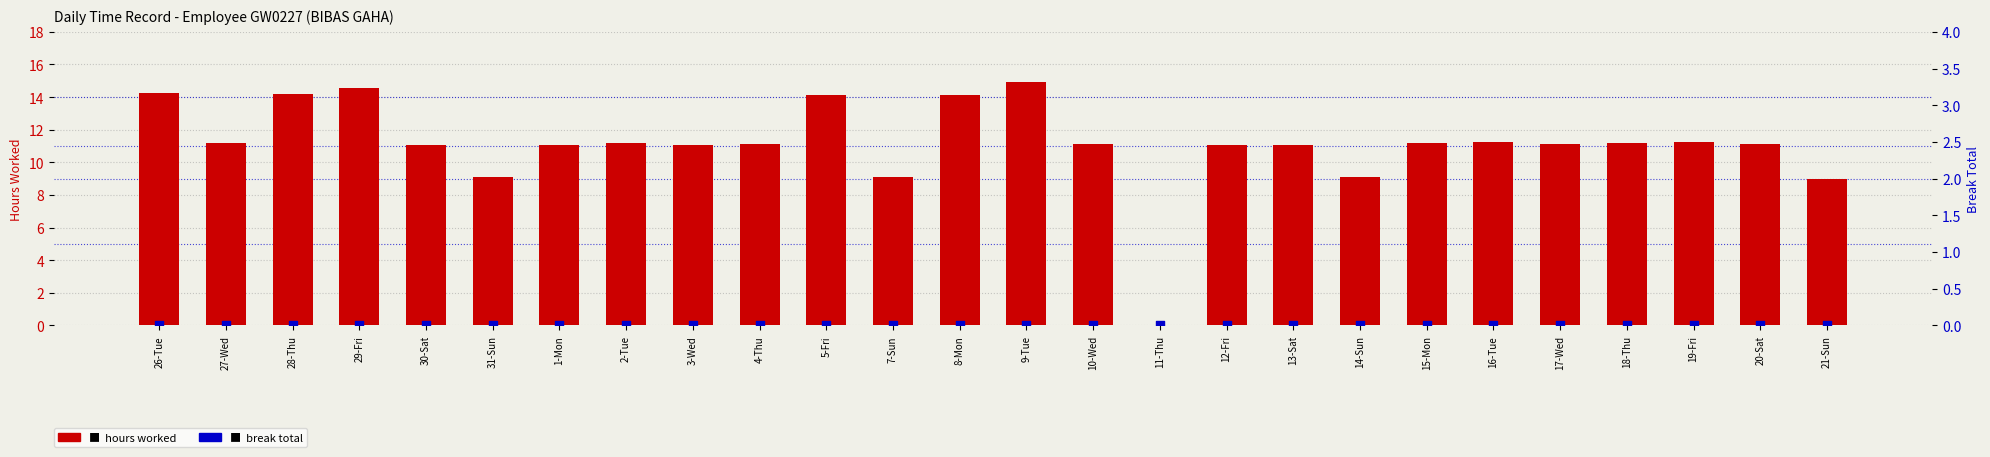

Which series has the widest spread of Y values?

hours worked